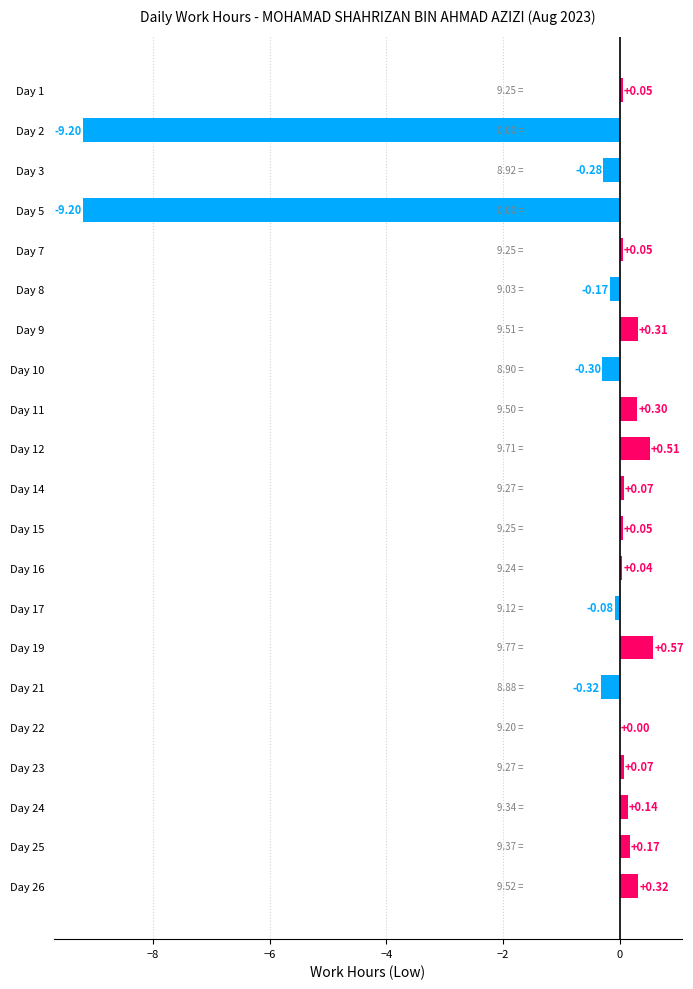

What is the sum of the values at Day 9 and Day 5?

-8.9